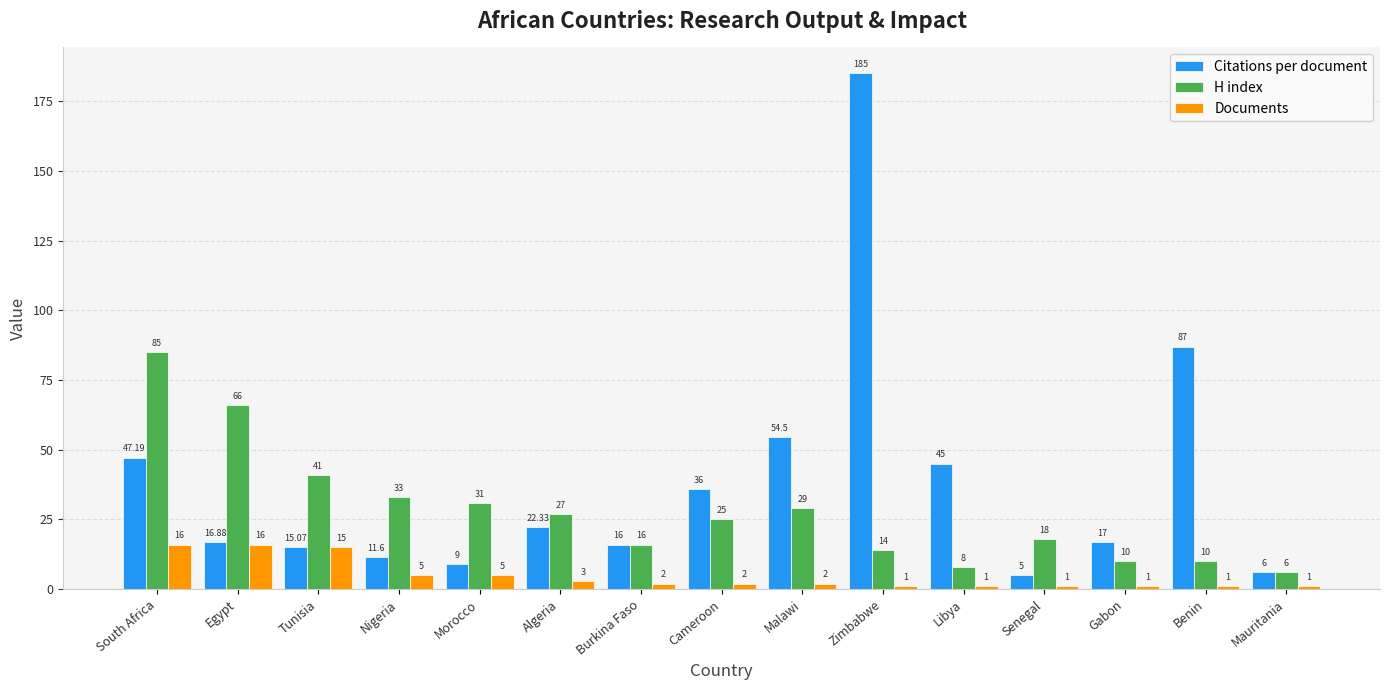

The value of Documents at Egypt is 24.0. True or false?

False